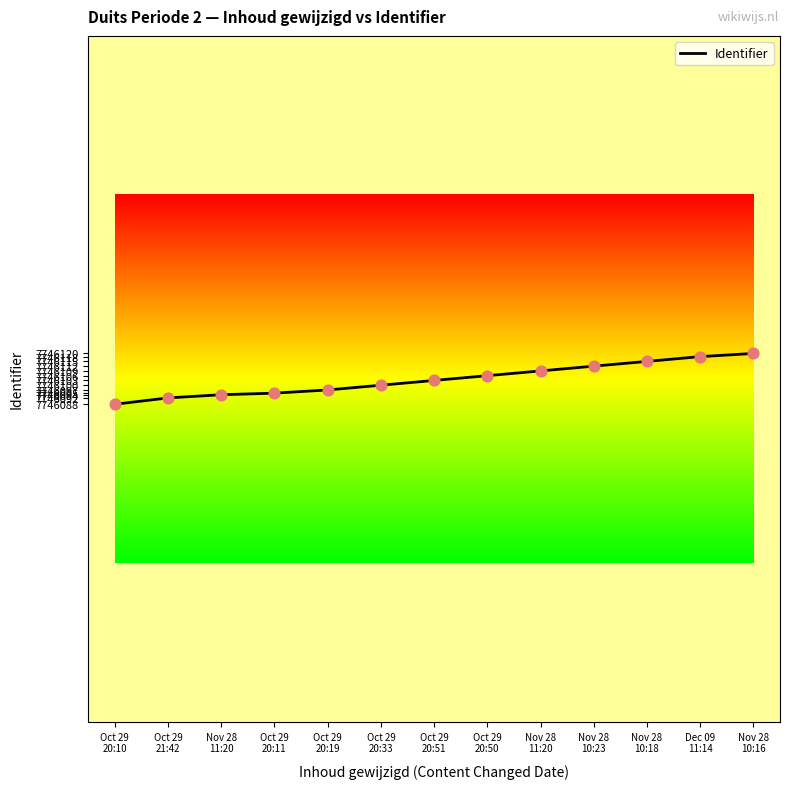

Approximately how many times larger is the value at Oct 29
20:50 compared to Oct 29
20:11?

1.0